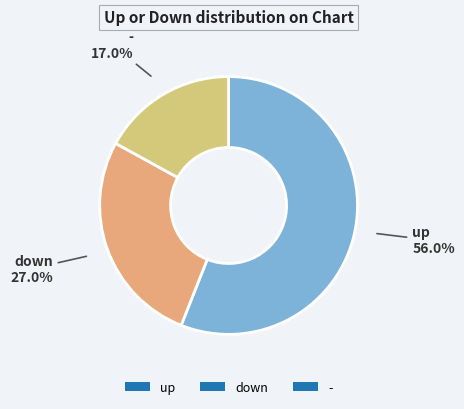

Which category accounts for the majority?

up